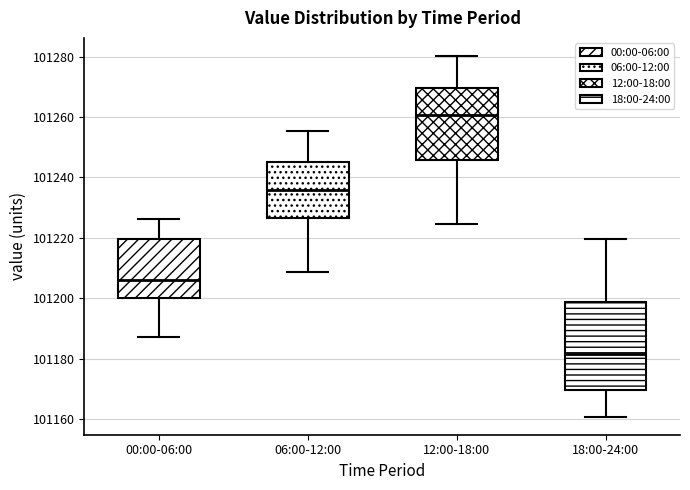

Where is the lower edge of the box for 12:00-18:00 on the y-axis? The values are not printed on the chart, so give them approximately, as read against the axis.

101246